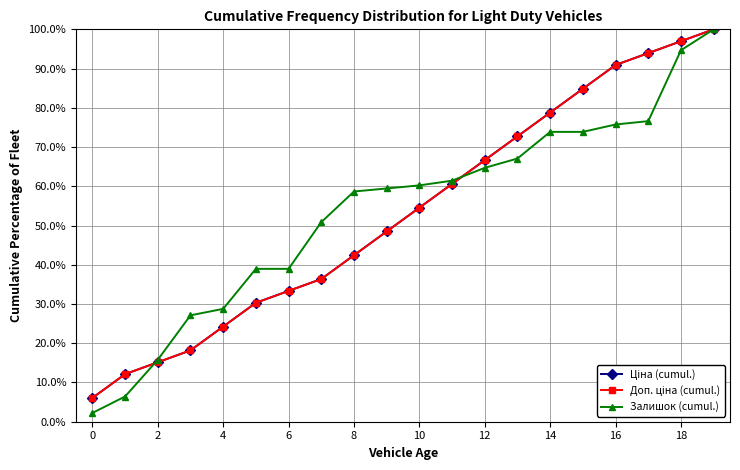

Does the chart display data point markers on the line(s)?

Yes